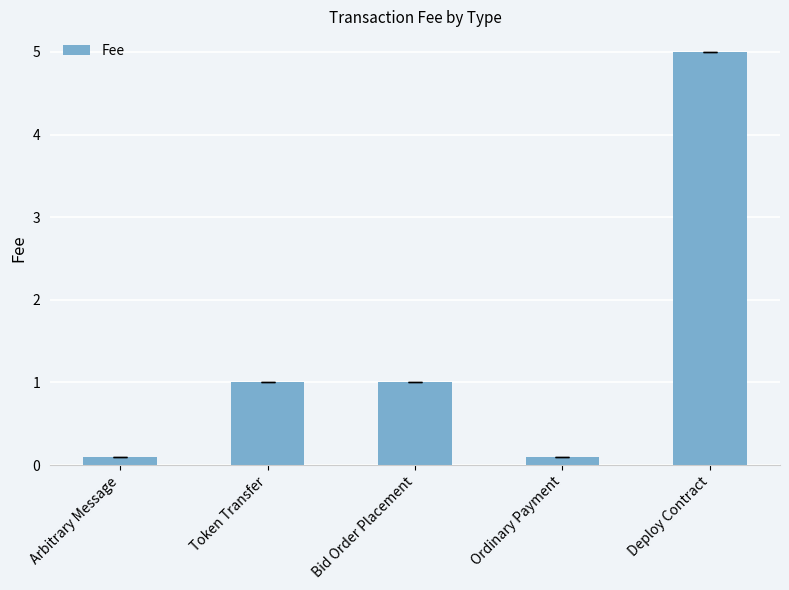

How many bars are there in total?

5